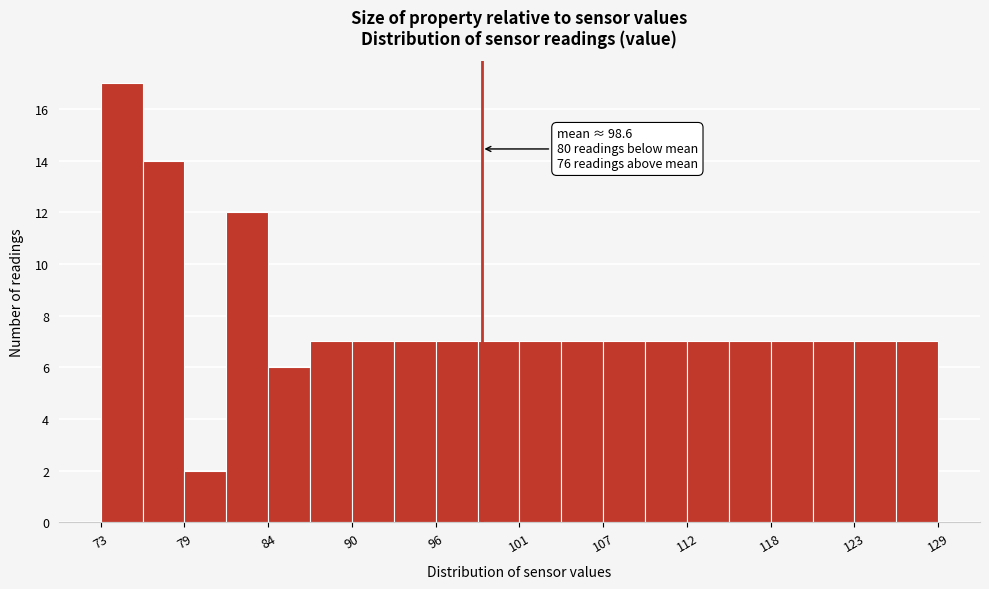

Read against the x-axis, roughly where is the centre of the tallest bar?

75